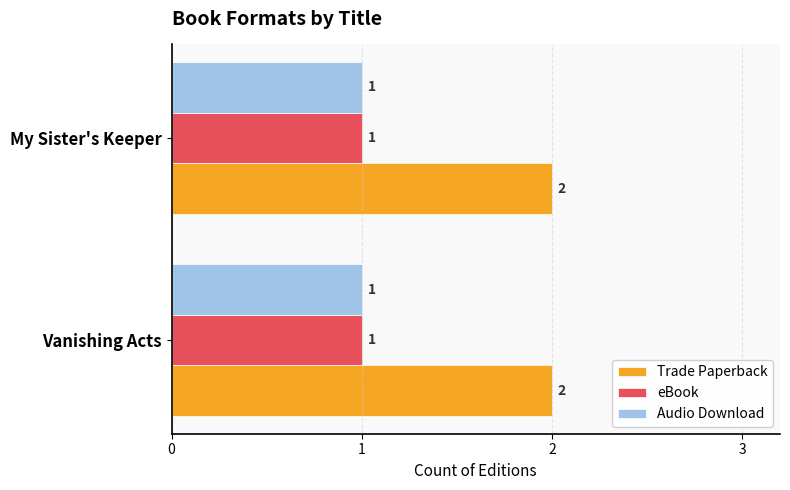

What is the average value of the Audio Download series?

1